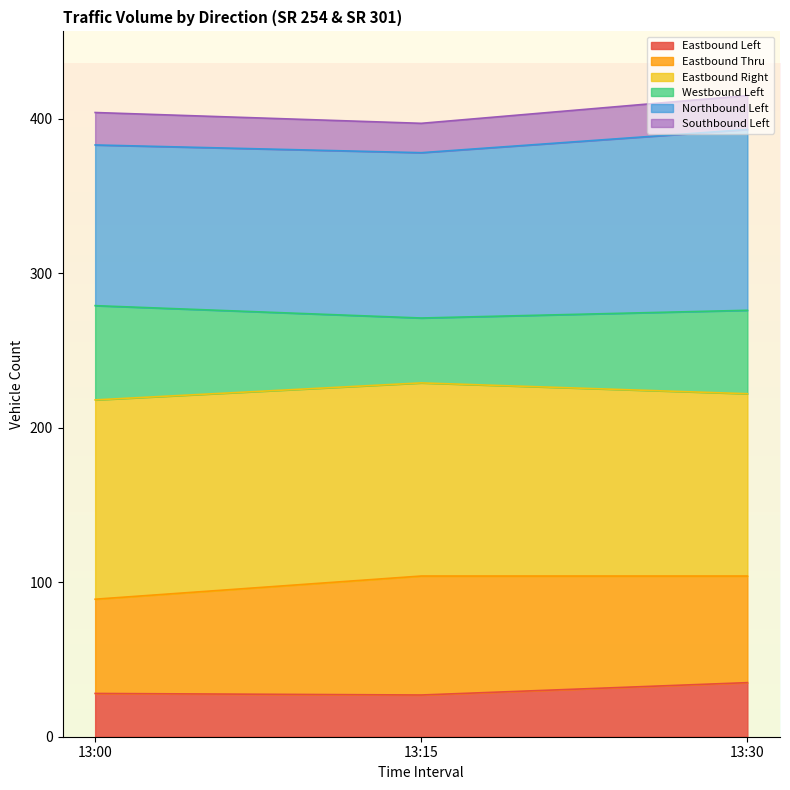

Does the chart have visible grid lines?

No